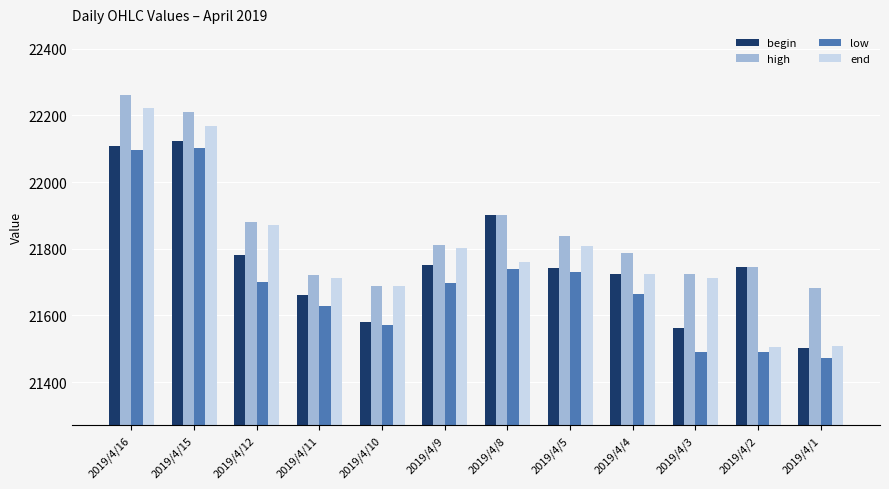

What is the difference between the high values at 2019/4/1 and 2019/4/15?

528.1